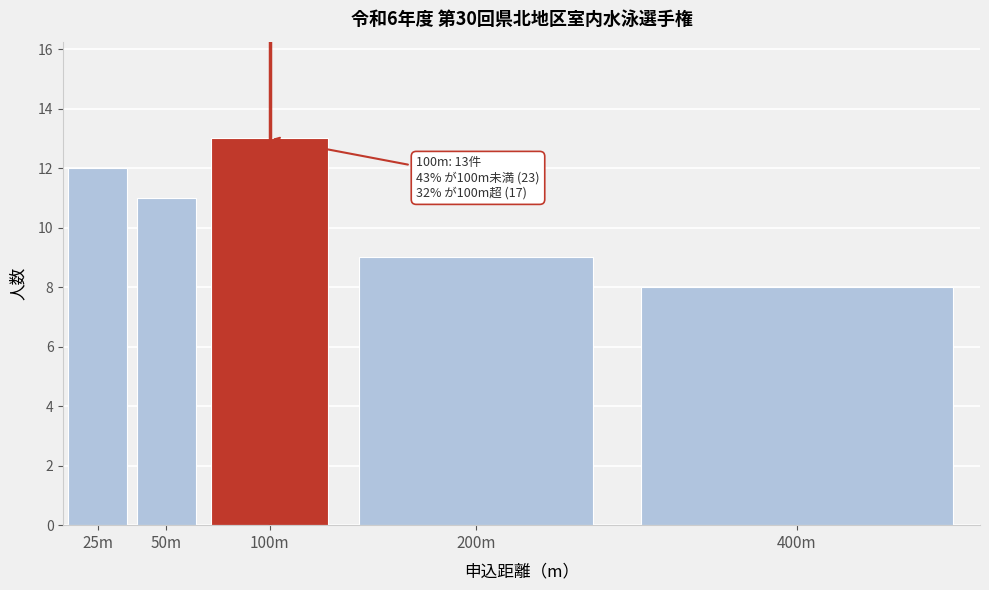

Reading right to left, transcribe all the data shown in this chart.

400m=8	200m=9	100m=13	50m=11	25m=12